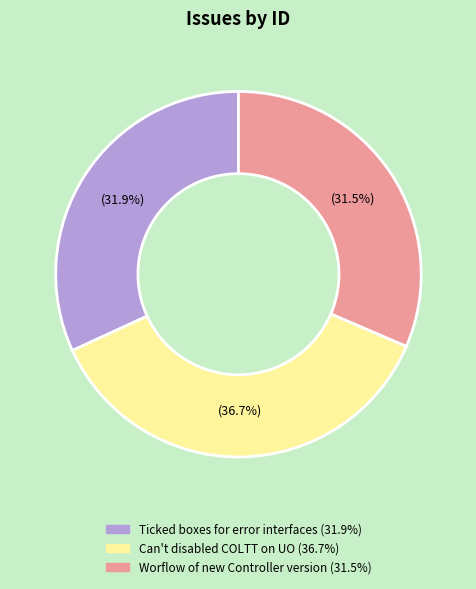

Is it true that Can't disabled COLTT on UO is 37% of the pie?

True